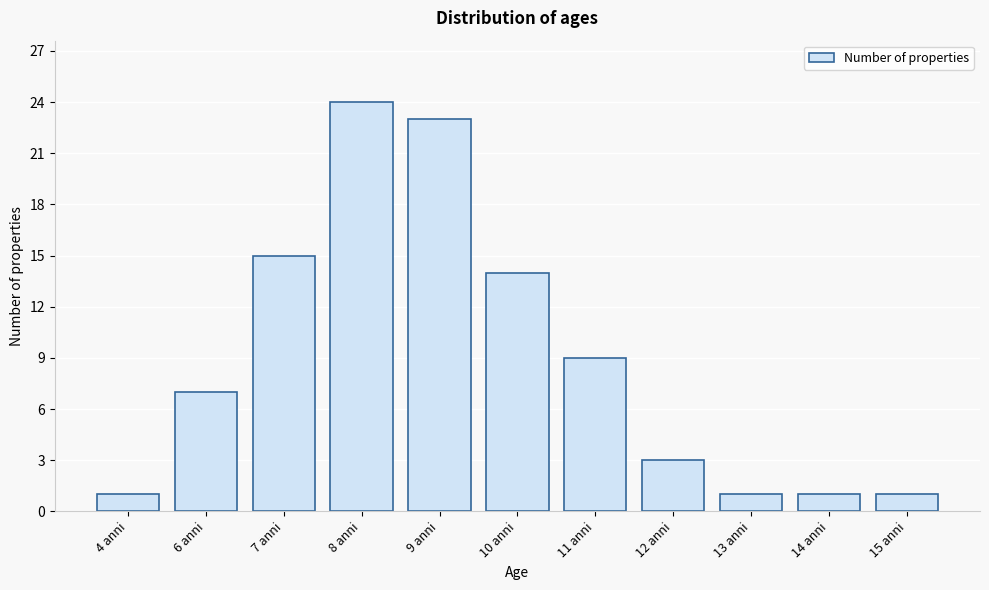

Reading right to left, list all the values displayed in this chart.

15 anni=1	14 anni=1	13 anni=1	12 anni=3	11 anni=9	10 anni=14	9 anni=23	8 anni=24	7 anni=15	6 anni=7	4 anni=1